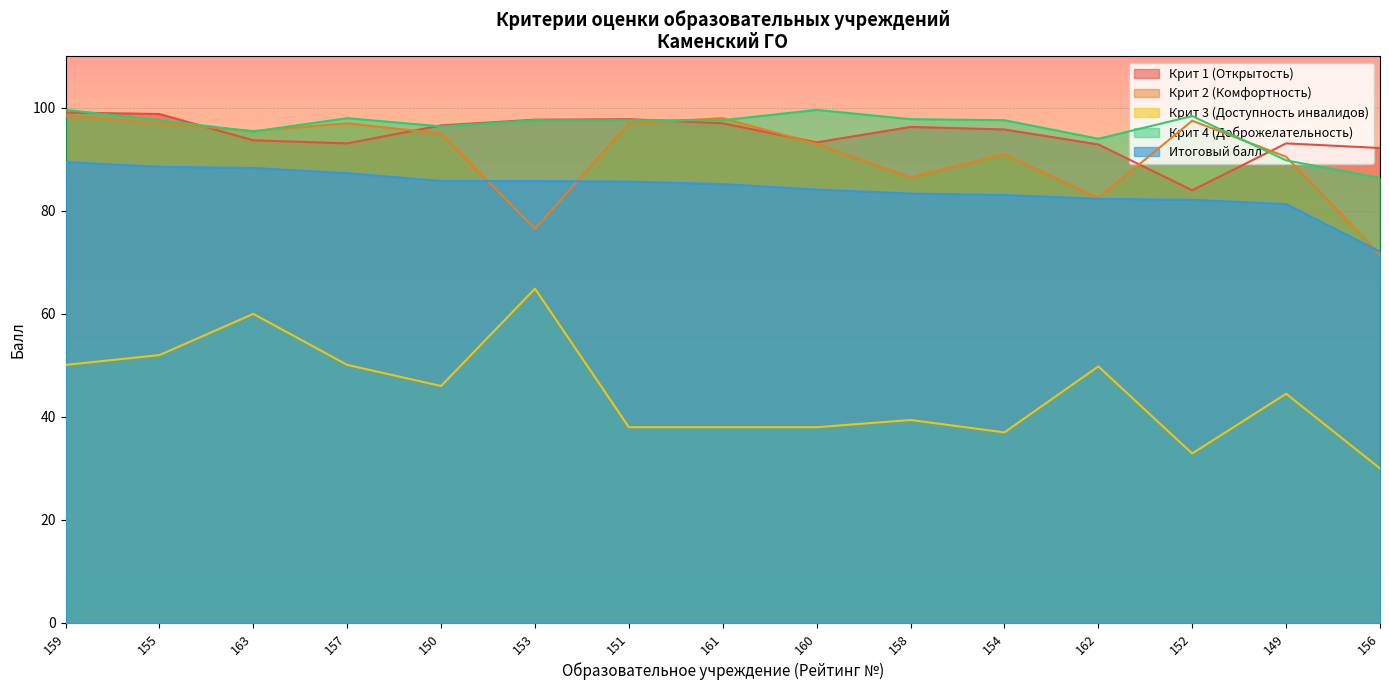

What is the smallest value displayed?

30.0